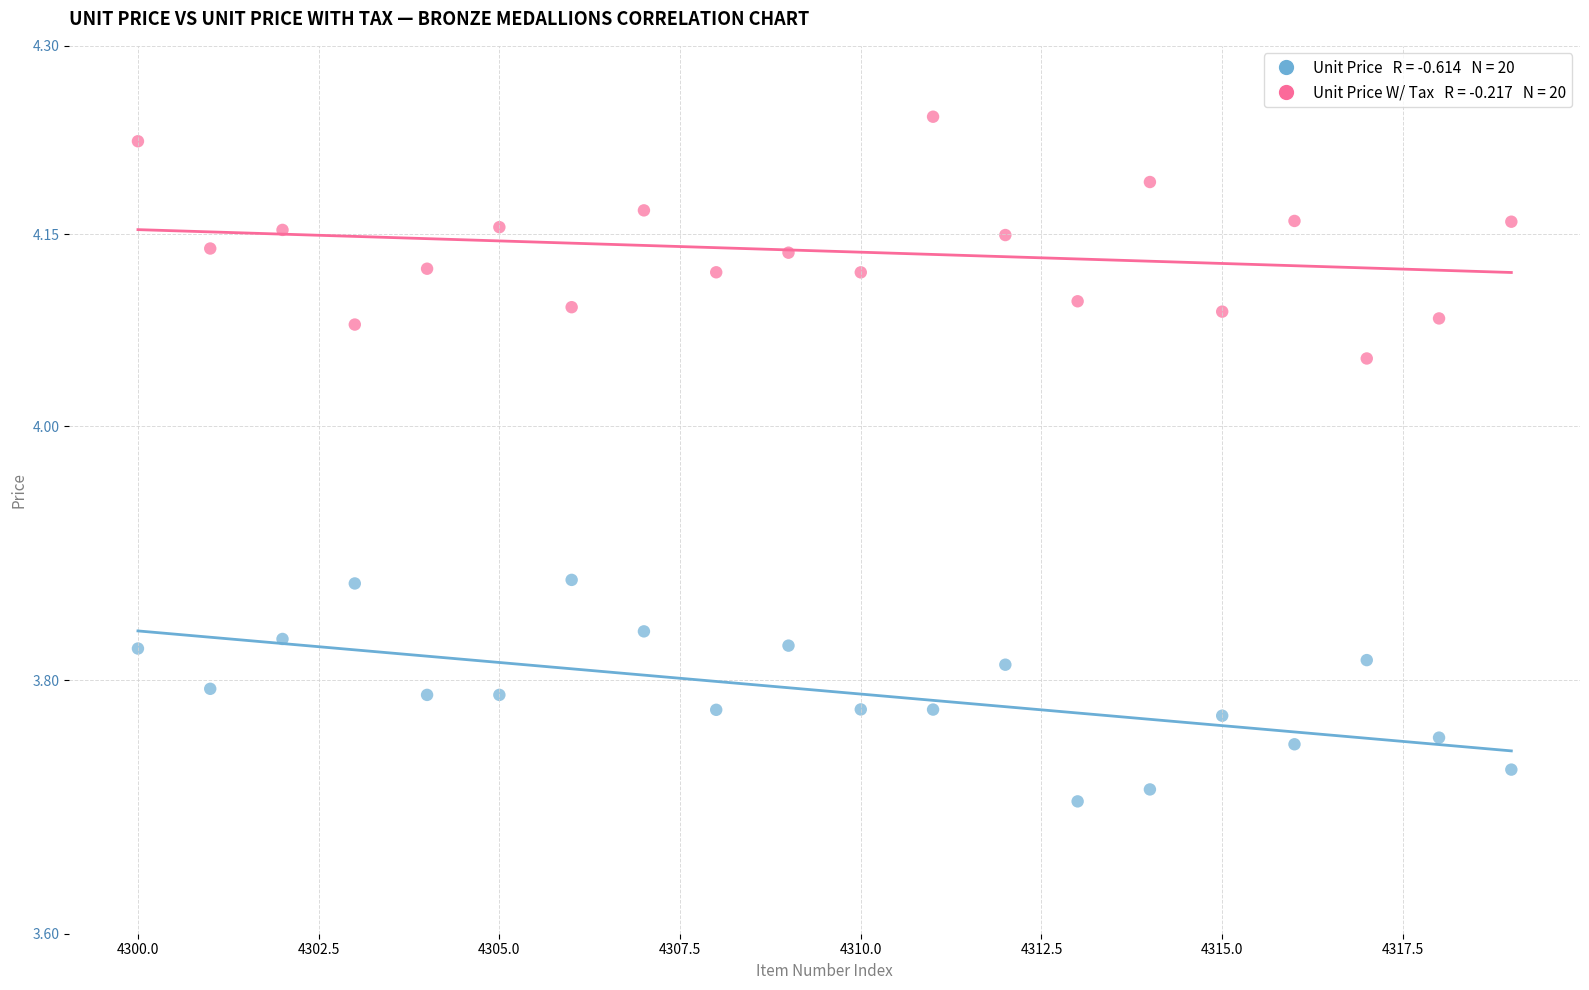

Across all data points, what is the range of Y values (max minus min)?

0.5